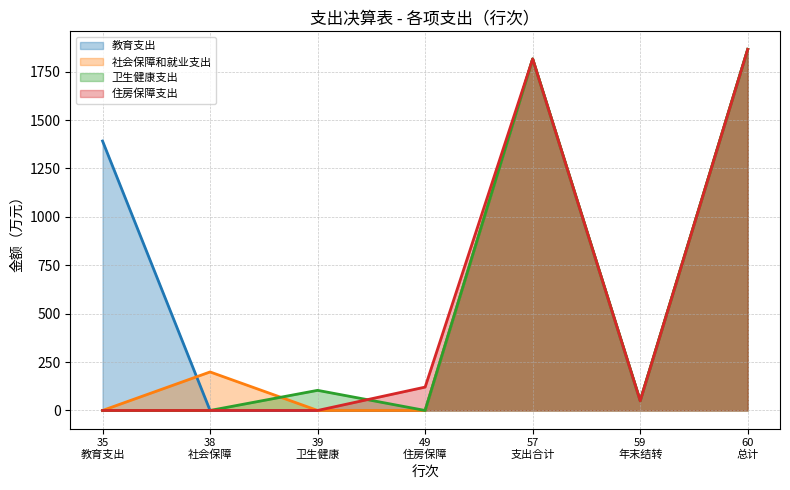

True or false: 社会保障和就业支出 has a value of 1815.5 at 57.

True